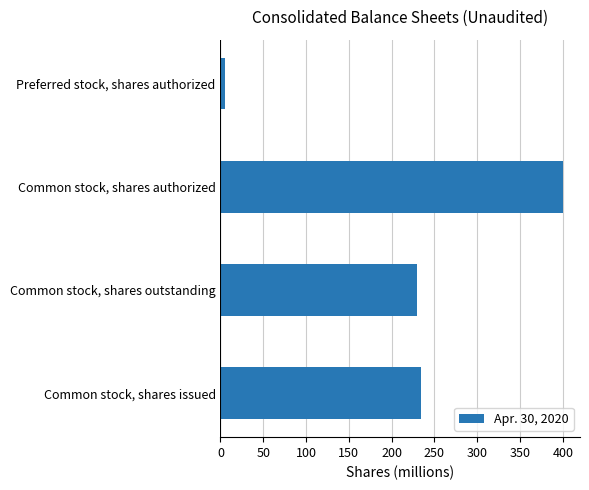

Reading top to bottom, transcribe all the data shown in this chart.

Preferred stock, shares authorized=5.0	Common stock, shares authorized=400.0	Common stock, shares outstanding=229.8	Common stock, shares issued=234.7